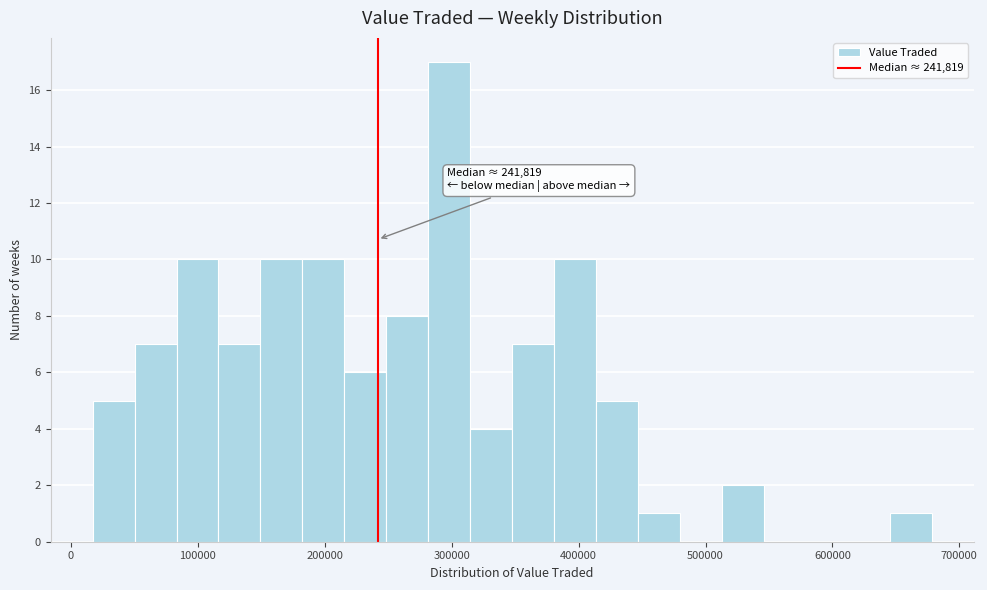

Around what value on the x-axis is the tallest bar? Give the approximate position of its centre, as read against the axis.

300000